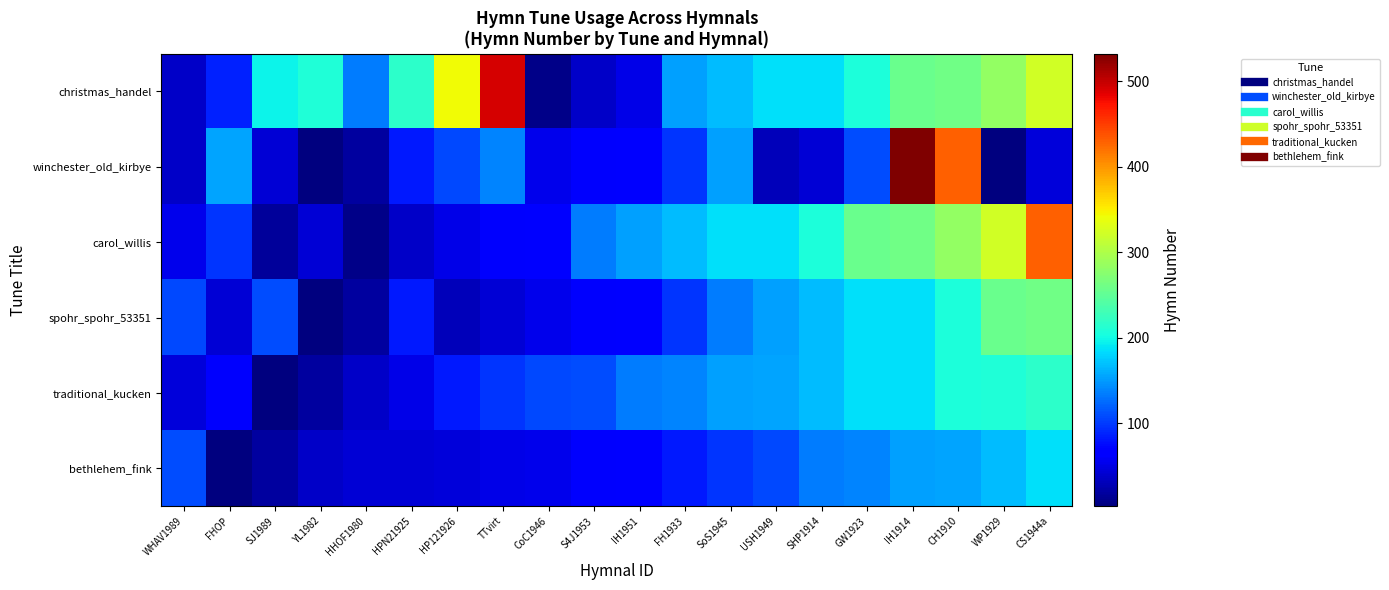

Between WHAV1989 and IH1914, which is larger?

IH1914